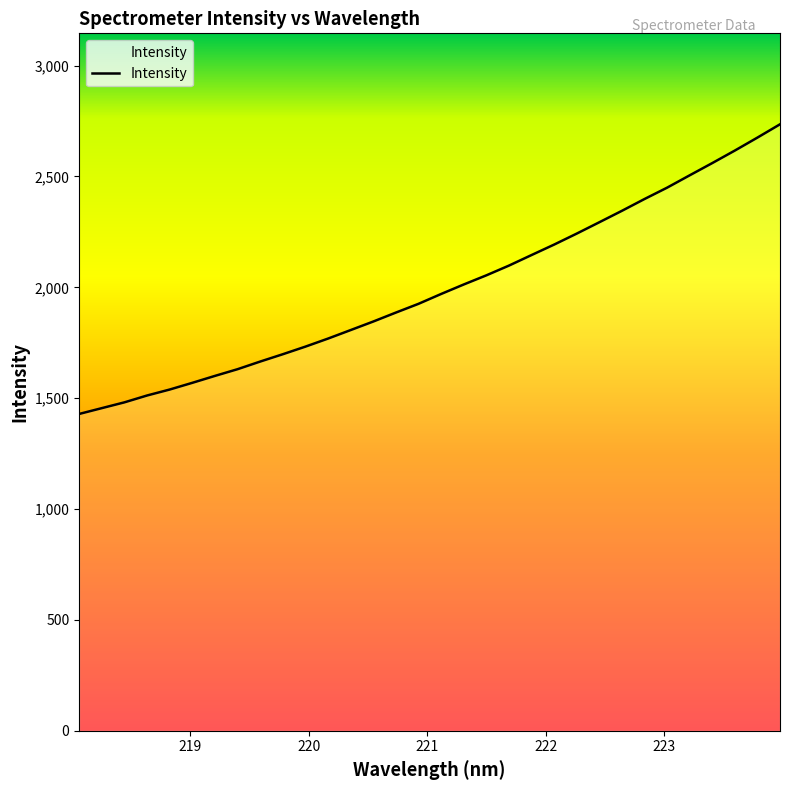

What is the maximum value shown in the chart?

2735.1